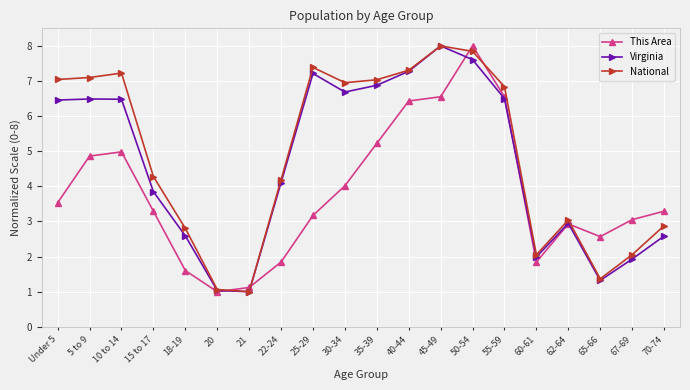

Count the number of data series in this chart.

3